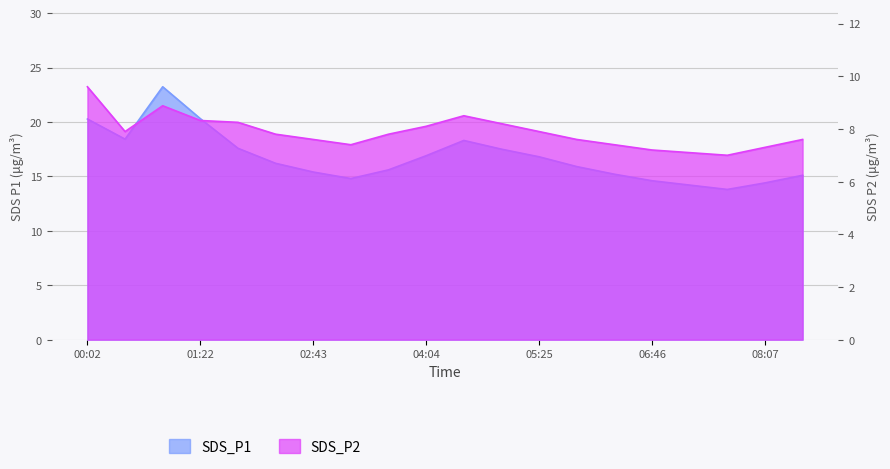

Between 04:58 and 05:25, which series saw the biggest shift?

SDS_P1